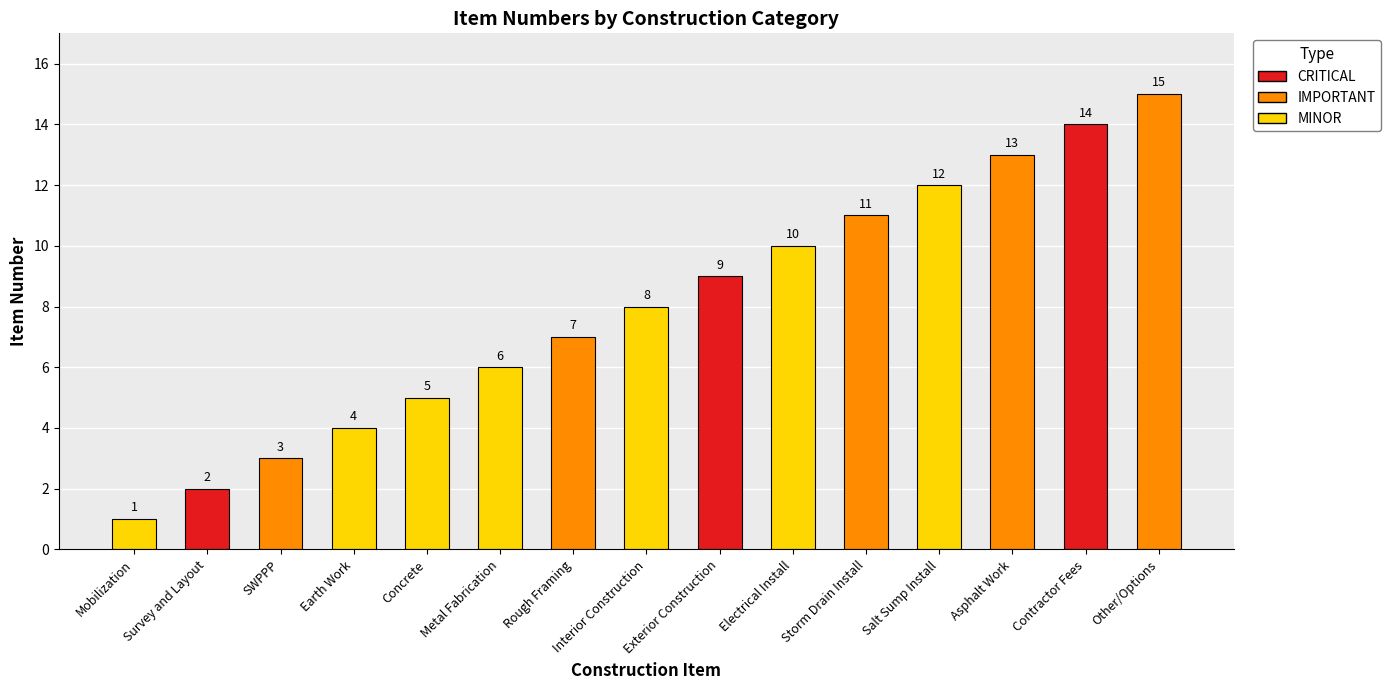

What position from the left is Contractor Fees?

14